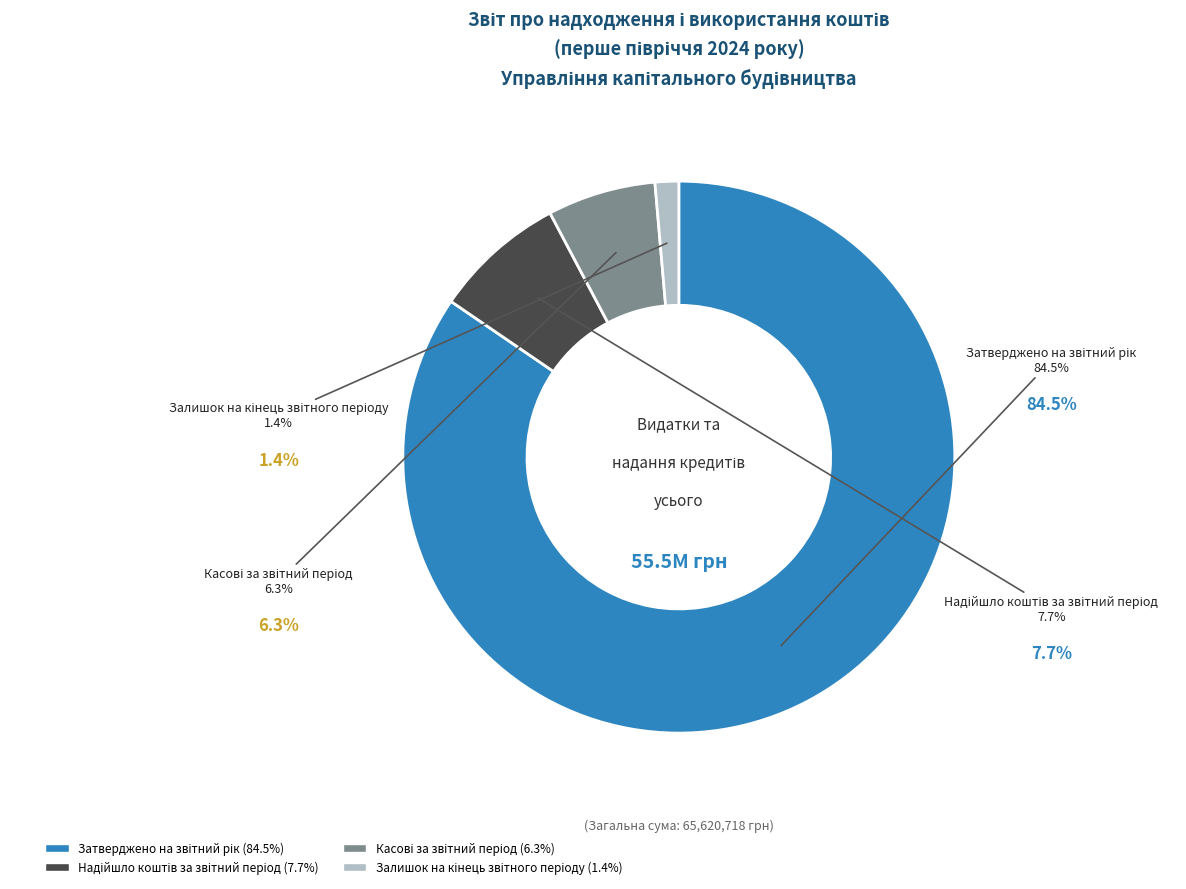

The Залишок на кінець звітного періоду slice represents 1% of the pie. True or false?

True